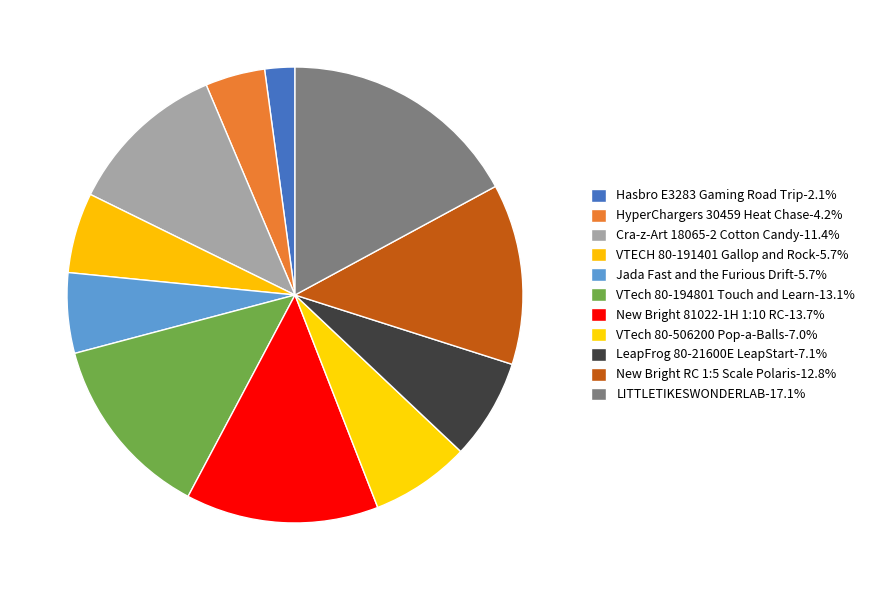

What is the ratio of the value at VTech 80-194801 Touch and Learn to the value at Jada Fast and the Furious Drift?

2.3